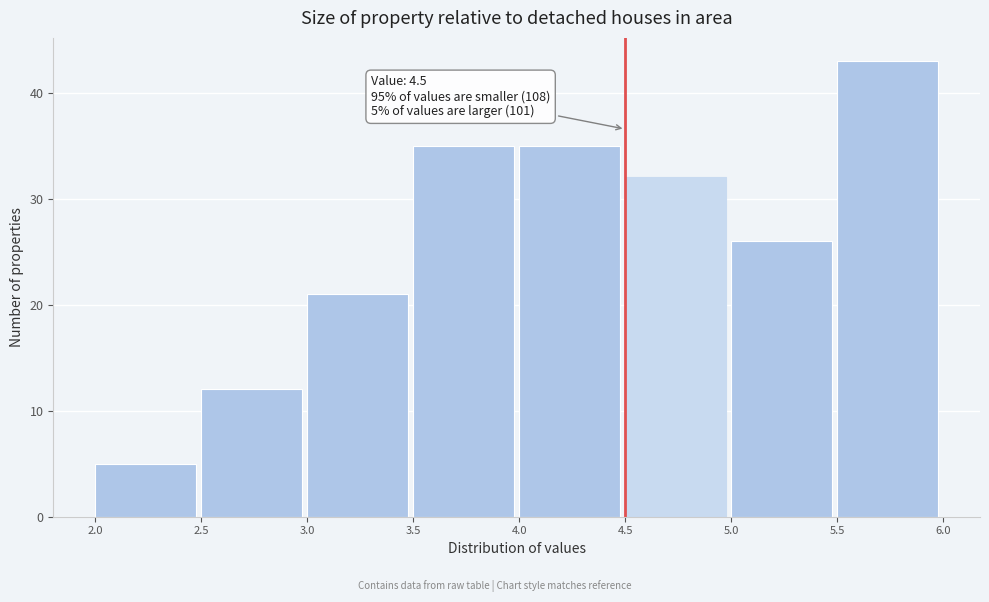

Which range on the x-axis has the tallest bar?

5.5 to 6.0